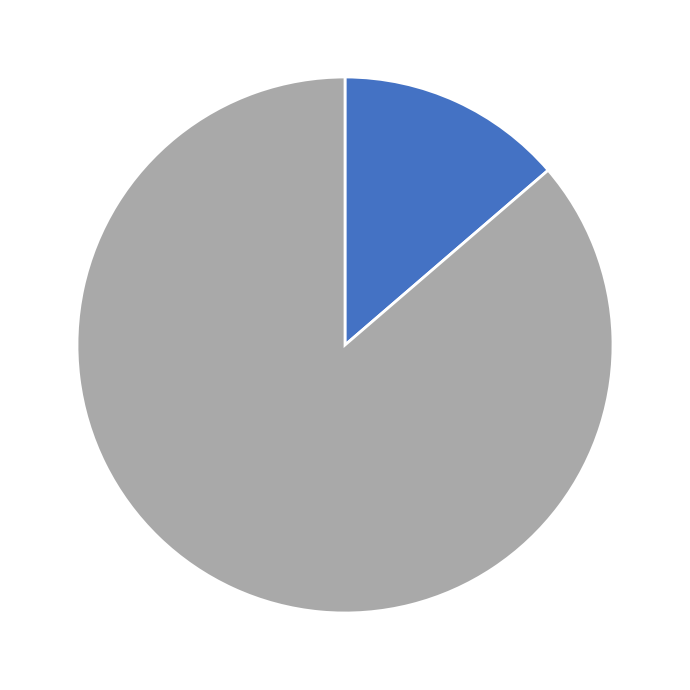

How many slices are in this pie chart?

2